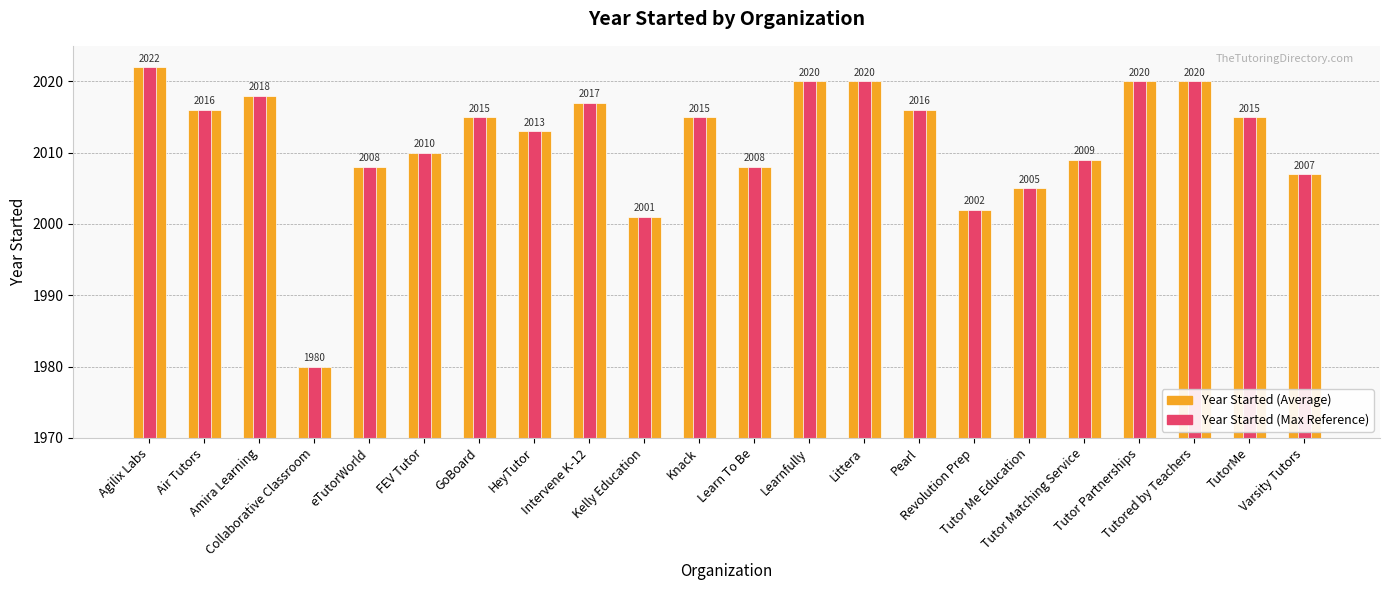

At which category is the sum across all series the highest?

Agilix Labs